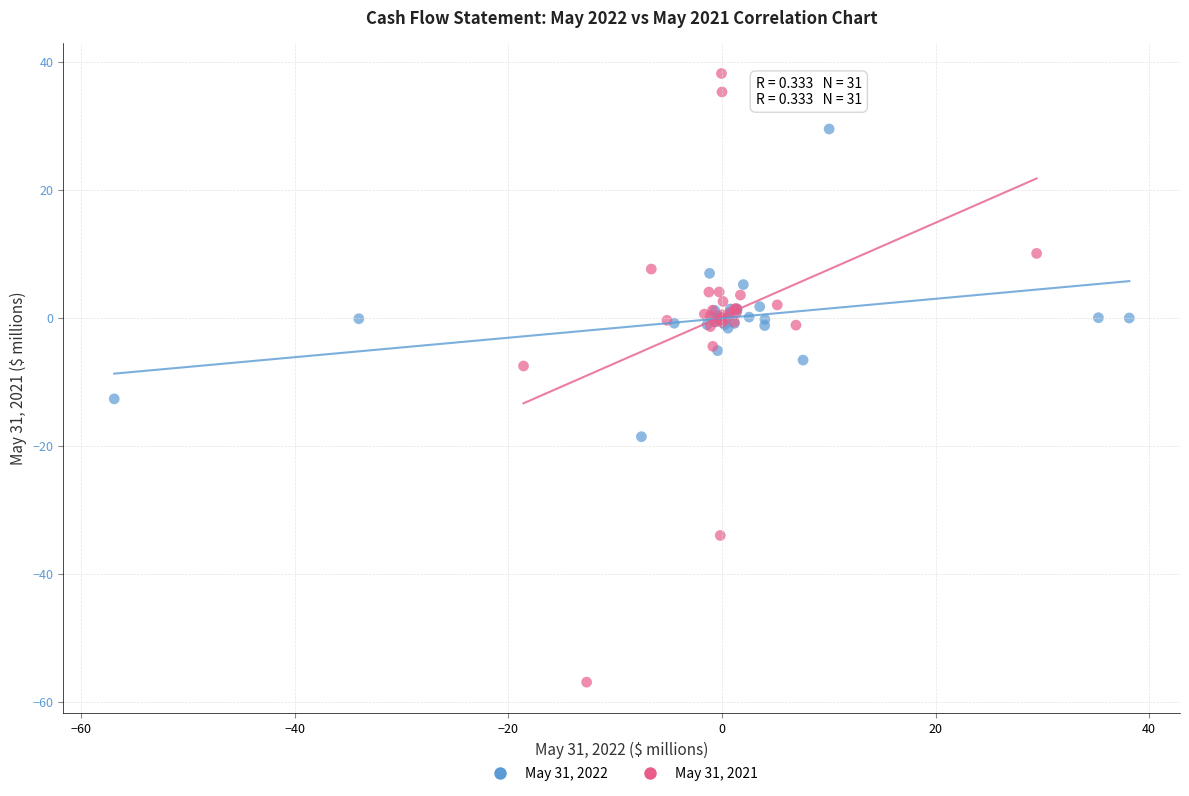

Which series has the widest spread of Y values?

May 31, 2021